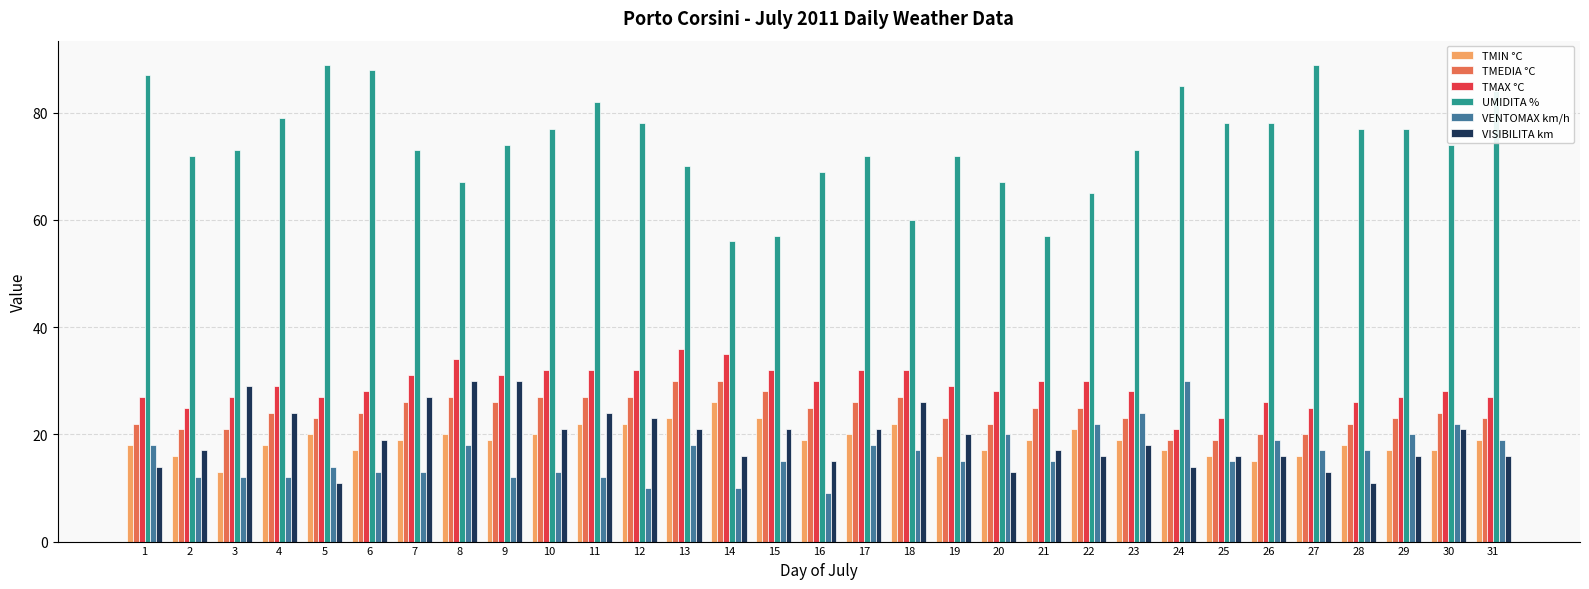

What is the value of the TMIN °C bar at the 3rd from the left?

13